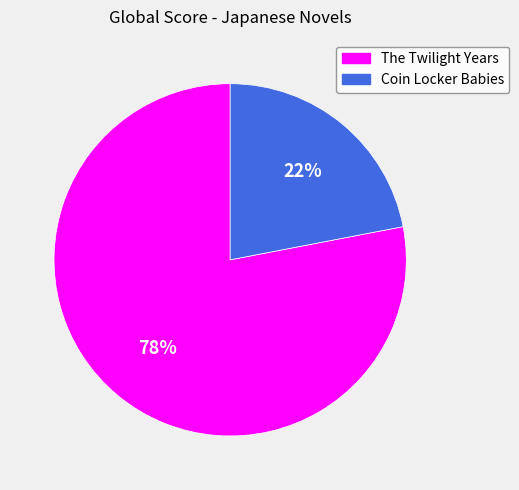

What is the majority slice?

The Twilight Years